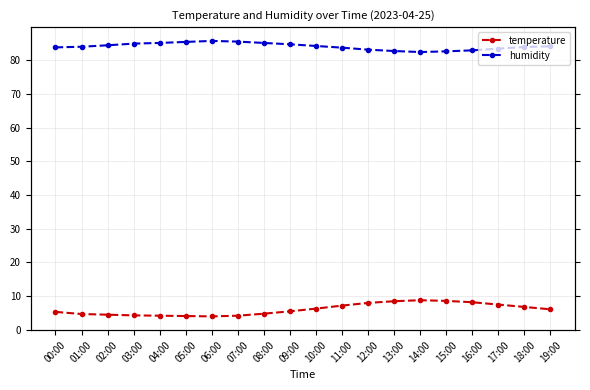

The value of humidity at 00:00 is 131.7. True or false?

False